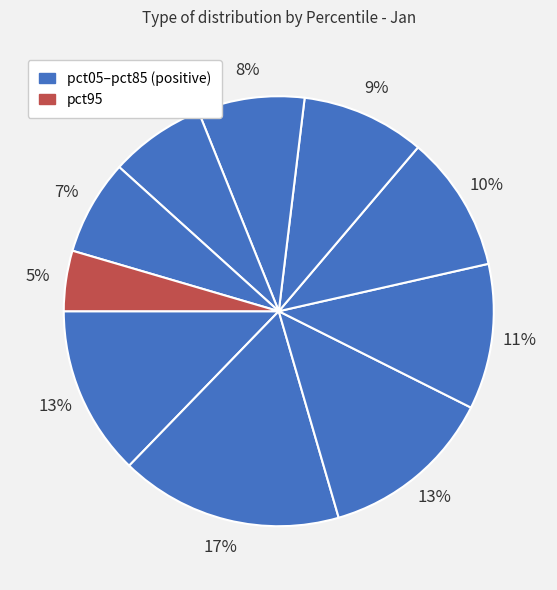

How many slices are in this pie chart?

10